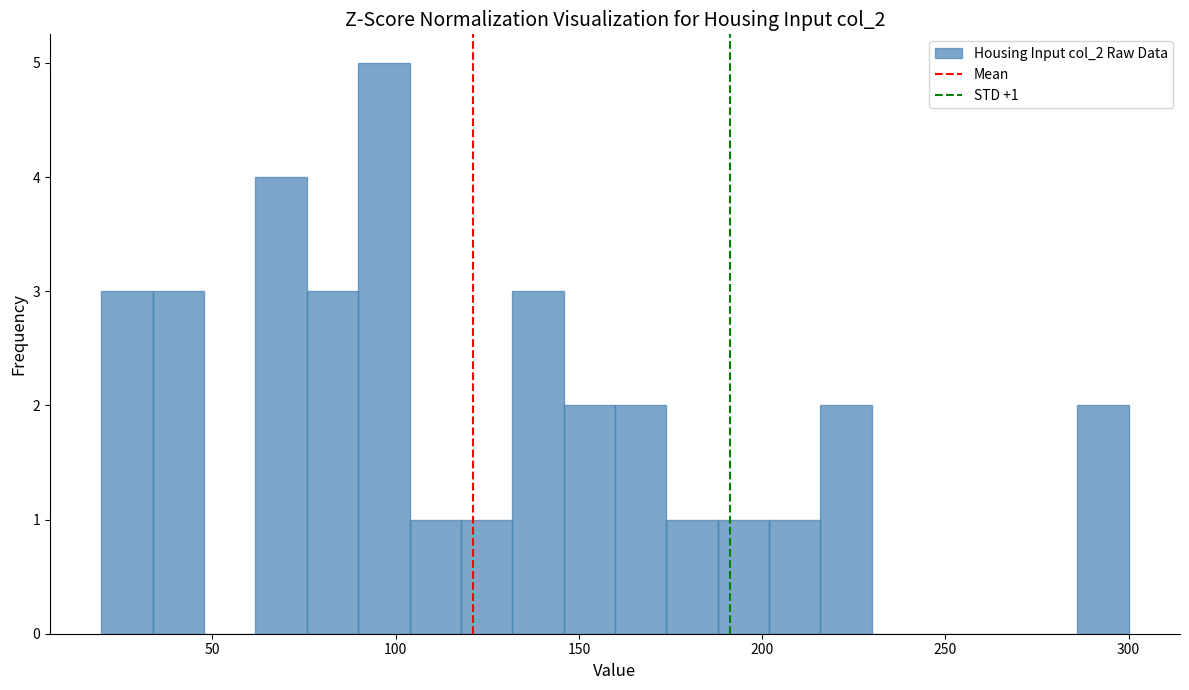

Read against the x-axis, roughly where is the centre of the tallest bar?

95